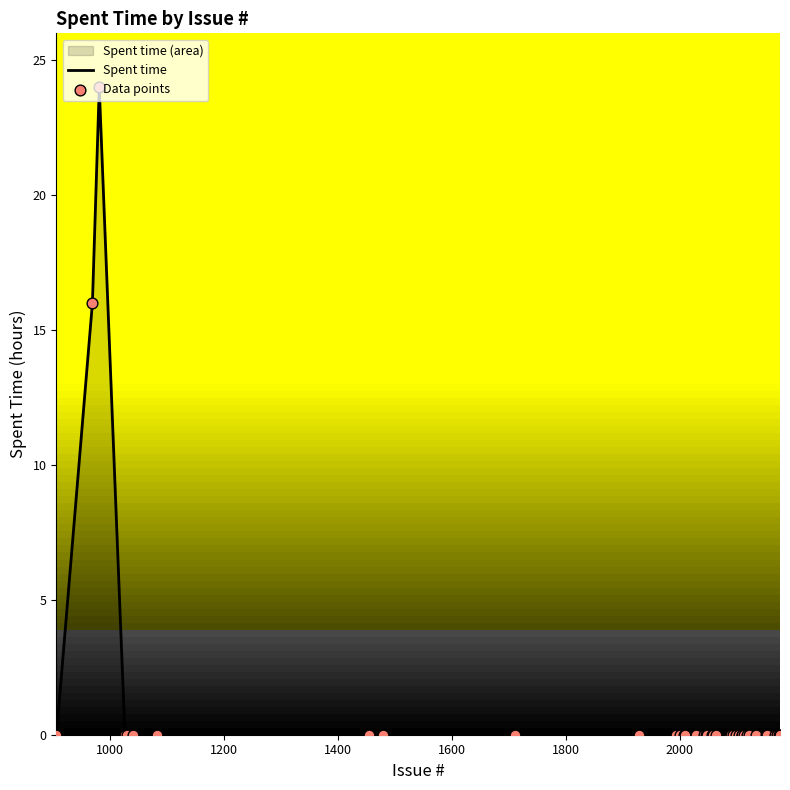

Which series reaches the minimum Y coordinate?

Spent time